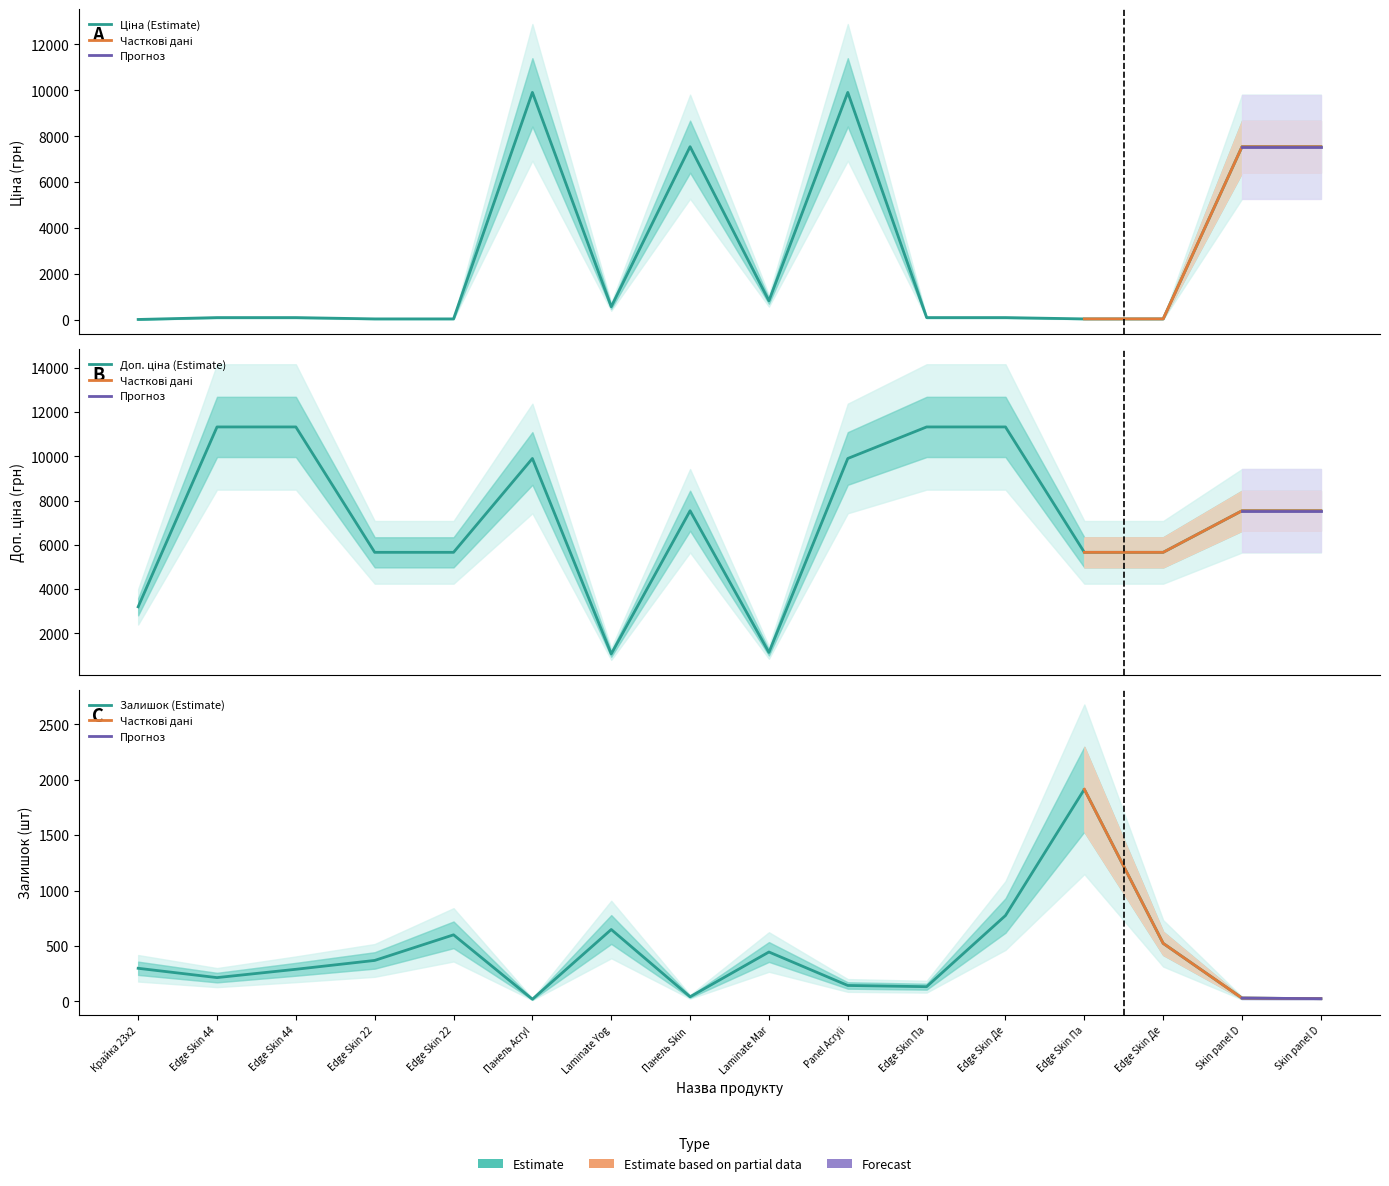

How many data points in Ціна are above 113?

11